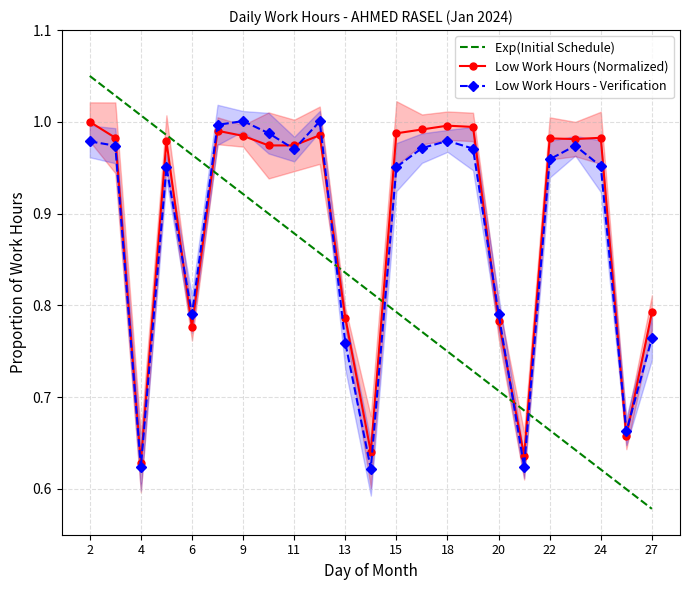

What is the sum of all Exp(Initial Schedule) values?

18.7